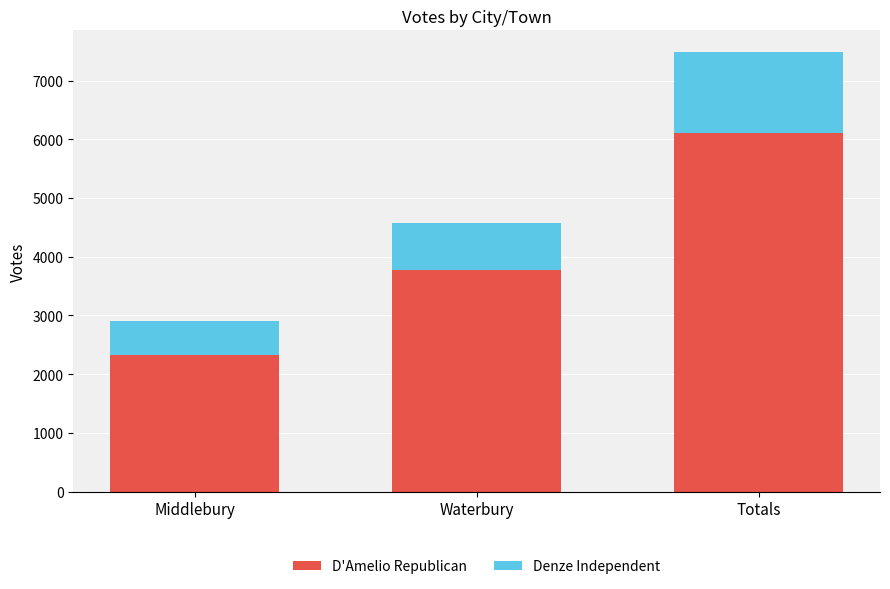

At which label is D'Amelio Republican closest to 4221?

Waterbury